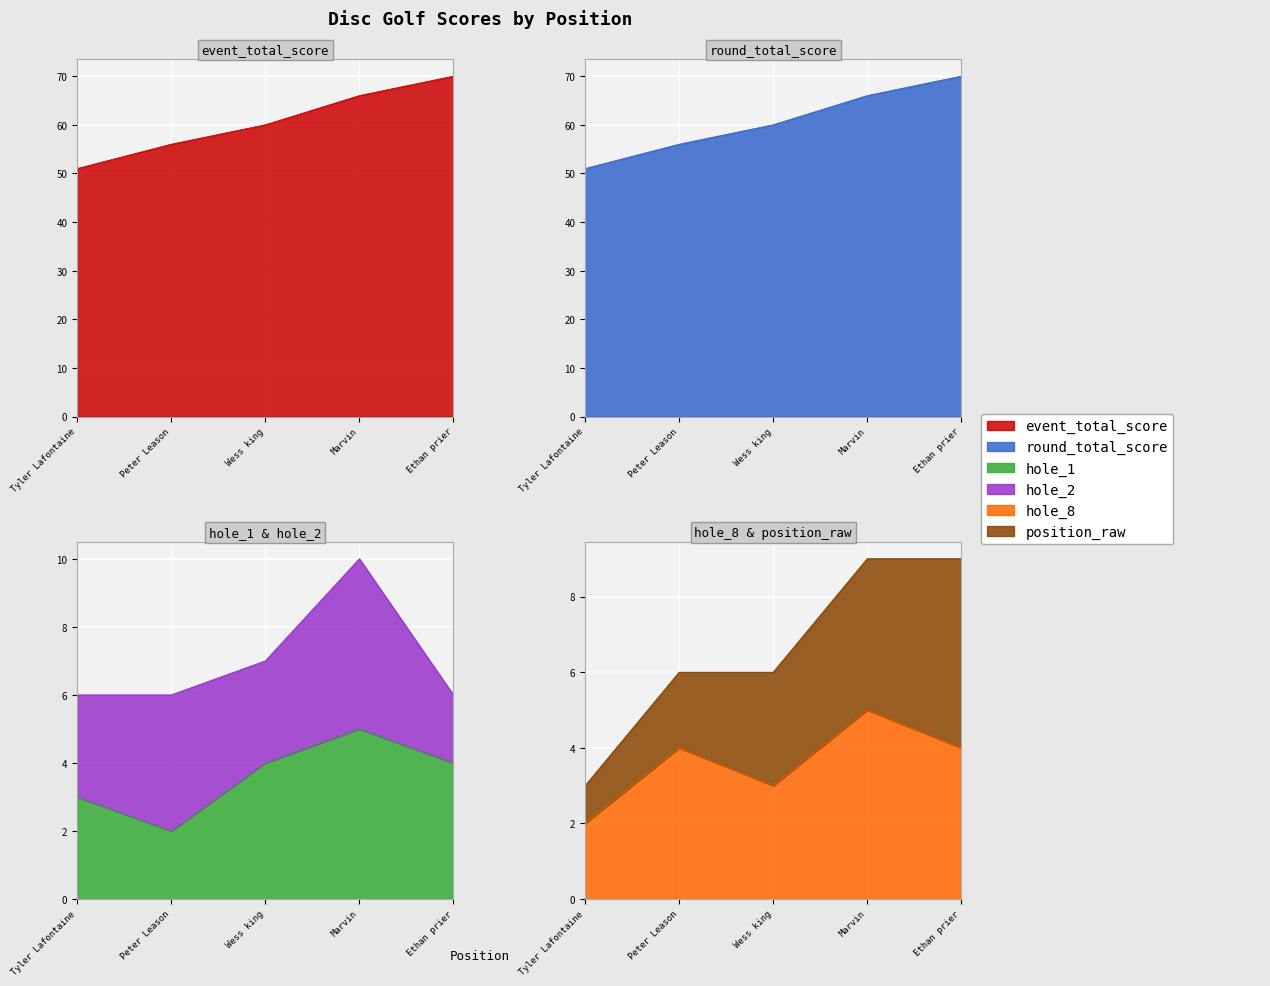

Is it true that event_total_score equals 14 at Wess king?

False